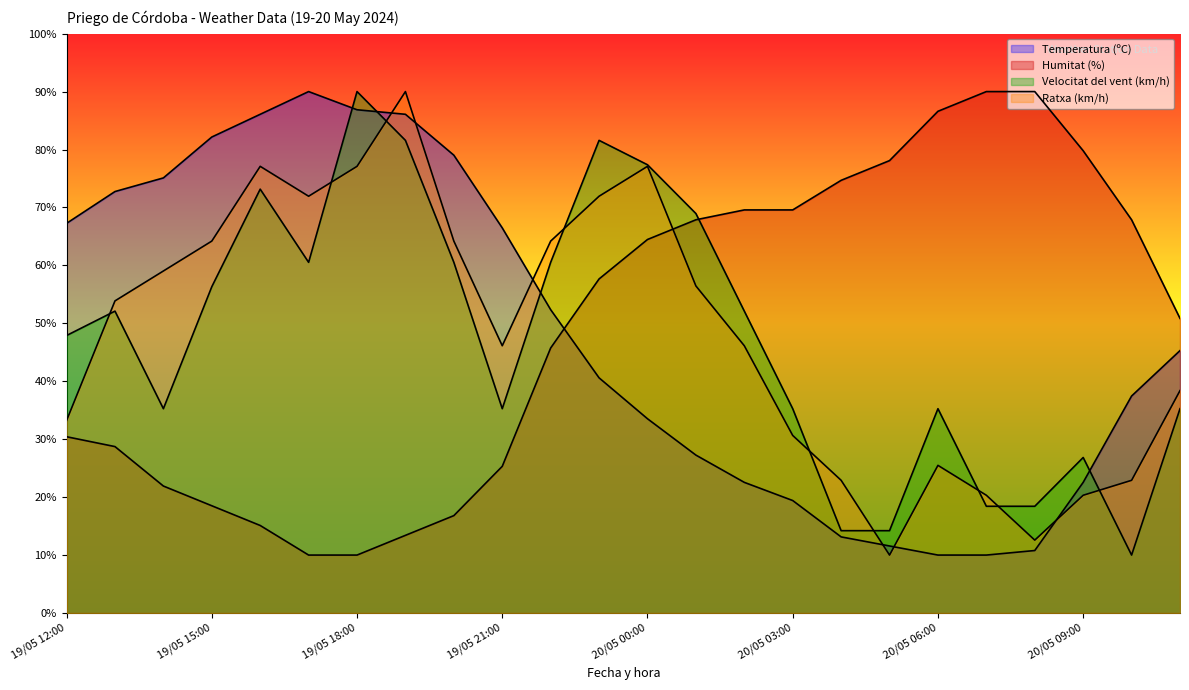

True or false: Temperatura (ºC) and Humitat (%) intersect in this chart.

True